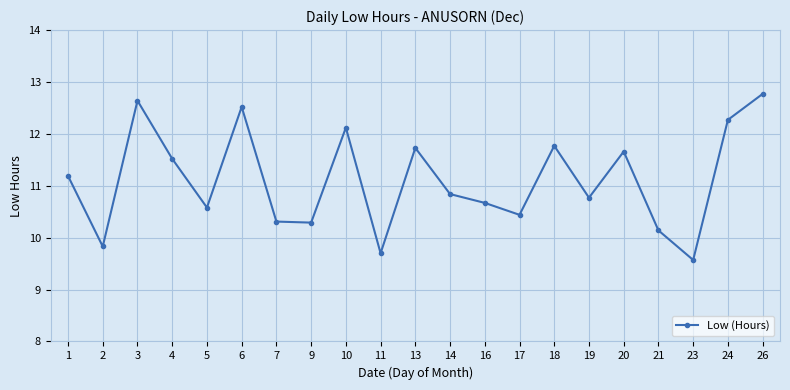

Where is the first local maximum?

3